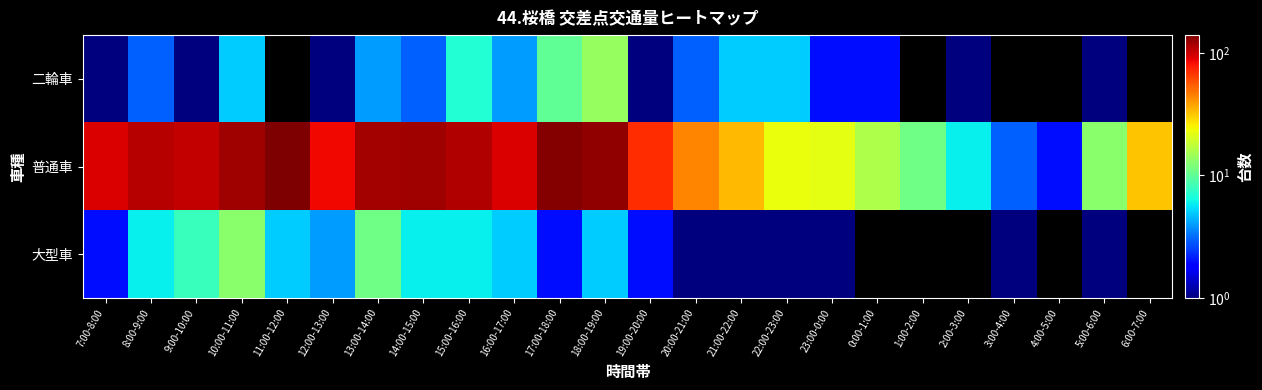

Which label corresponds to the largest value in the chart?

11:00-12:00